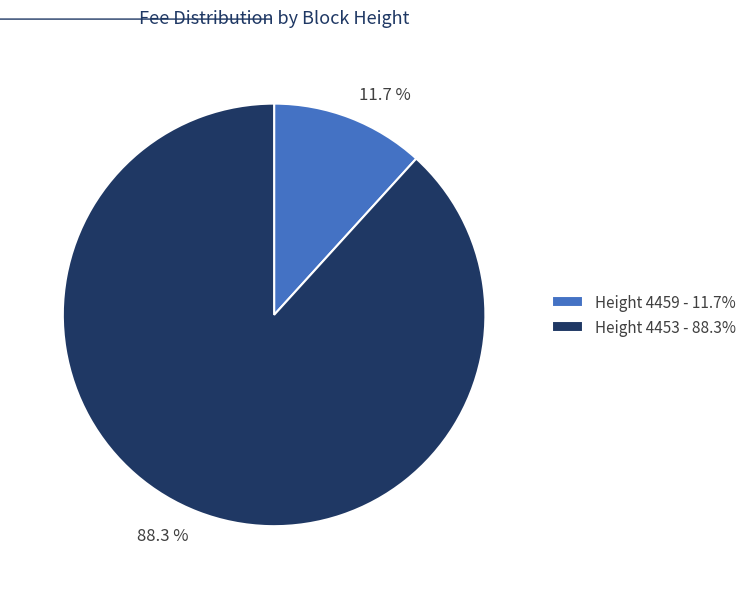

Is there a majority slice in this chart?

Yes